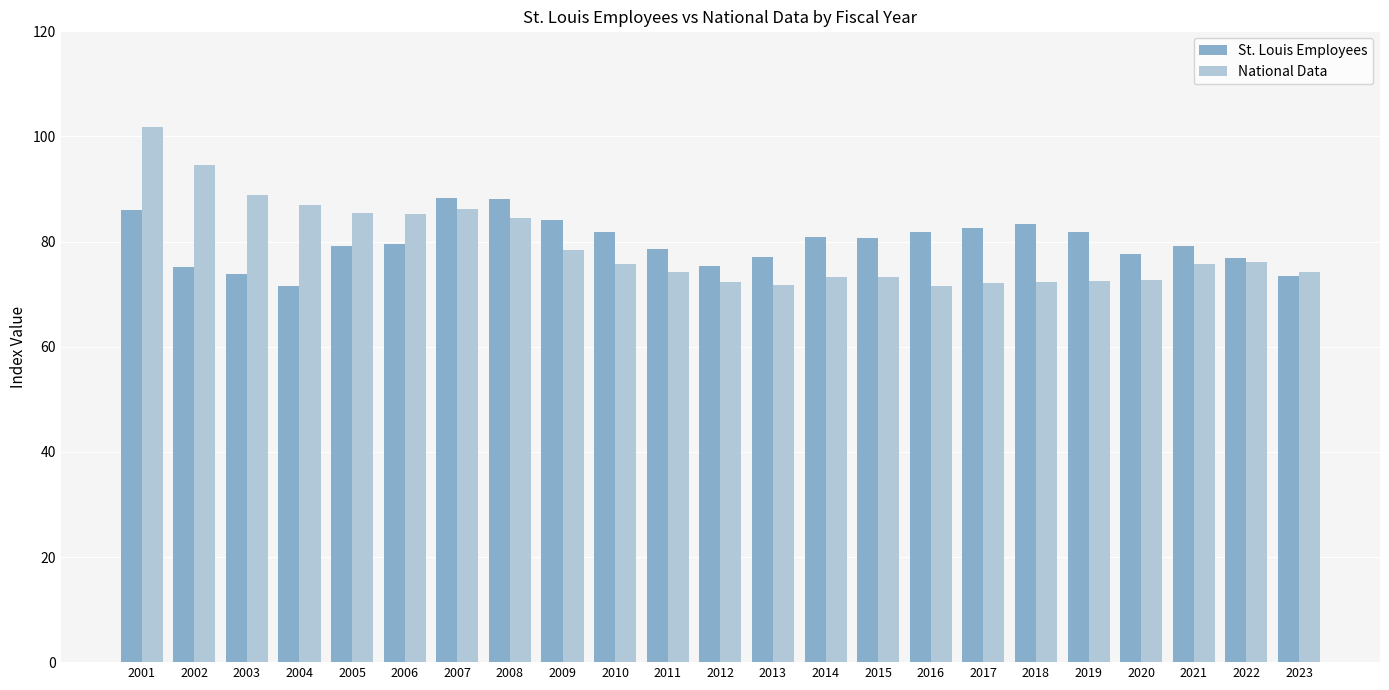

Count the number of categories in the chart.

23